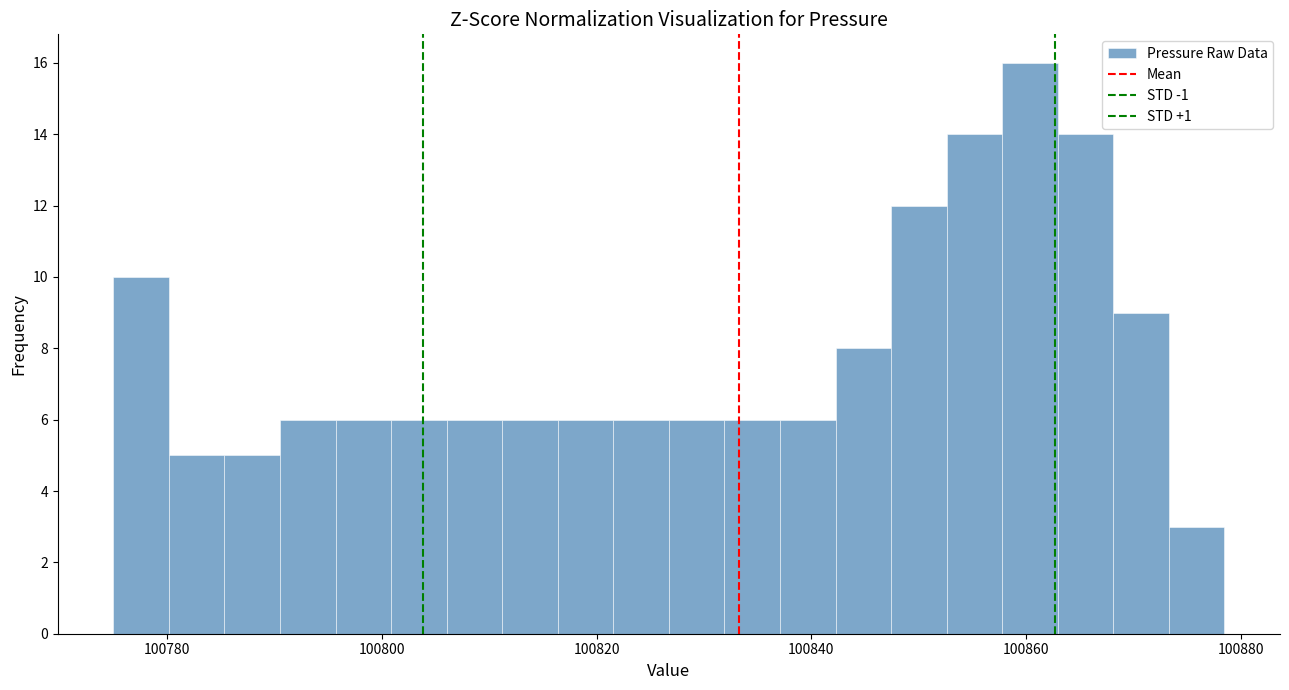

Around what value on the x-axis is the tallest bar? Give the approximate position of its centre, as read against the axis.

100860